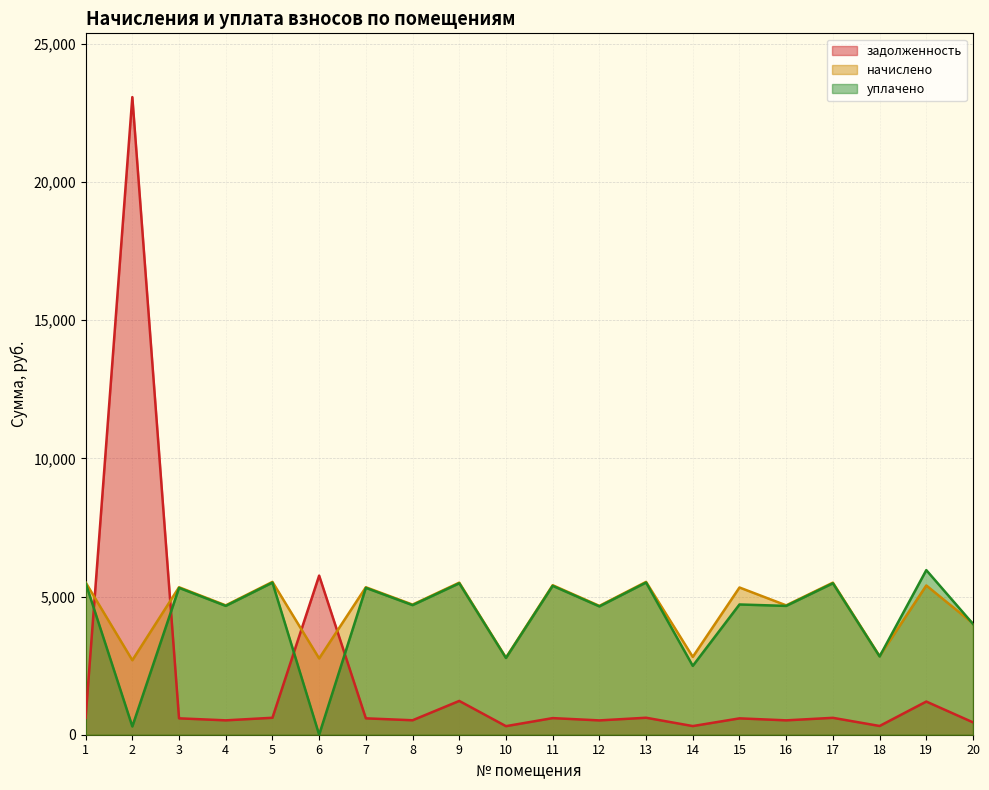

What is the sum of the задолженность values at 16 and 15?

1112.2